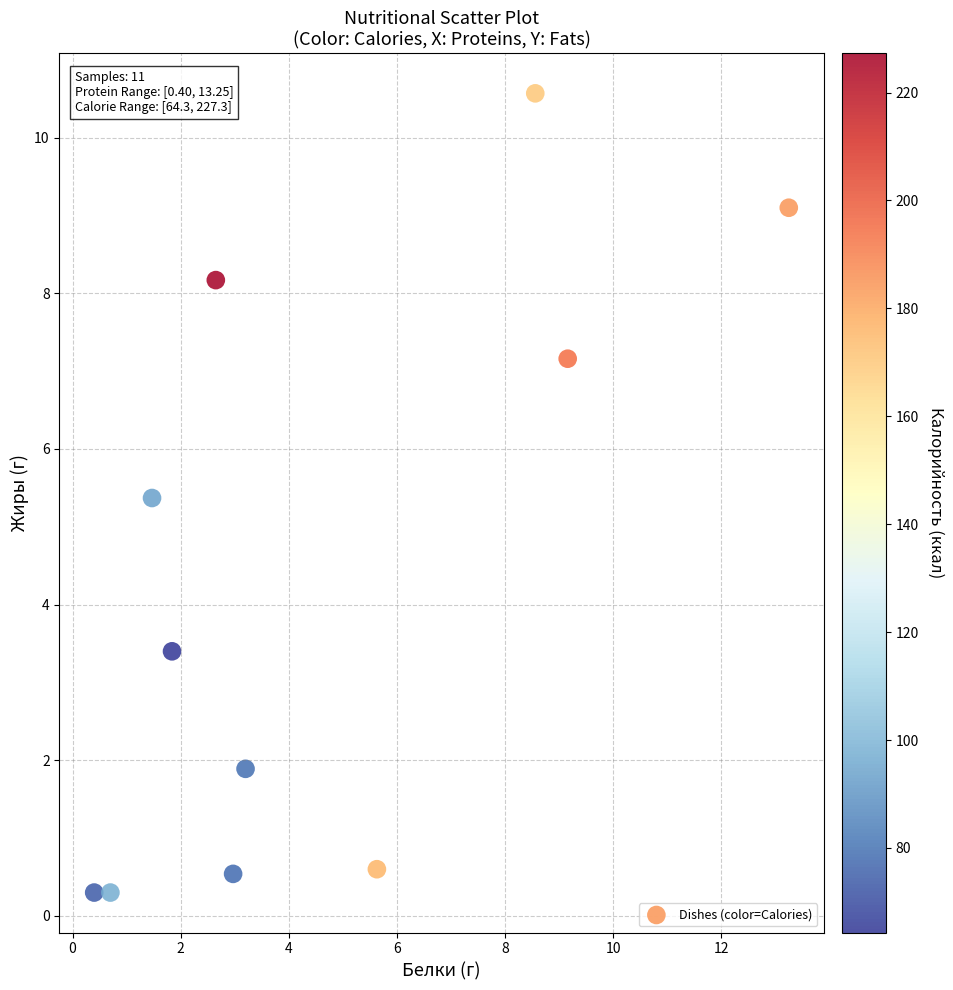

What is the average Y value?

4.3